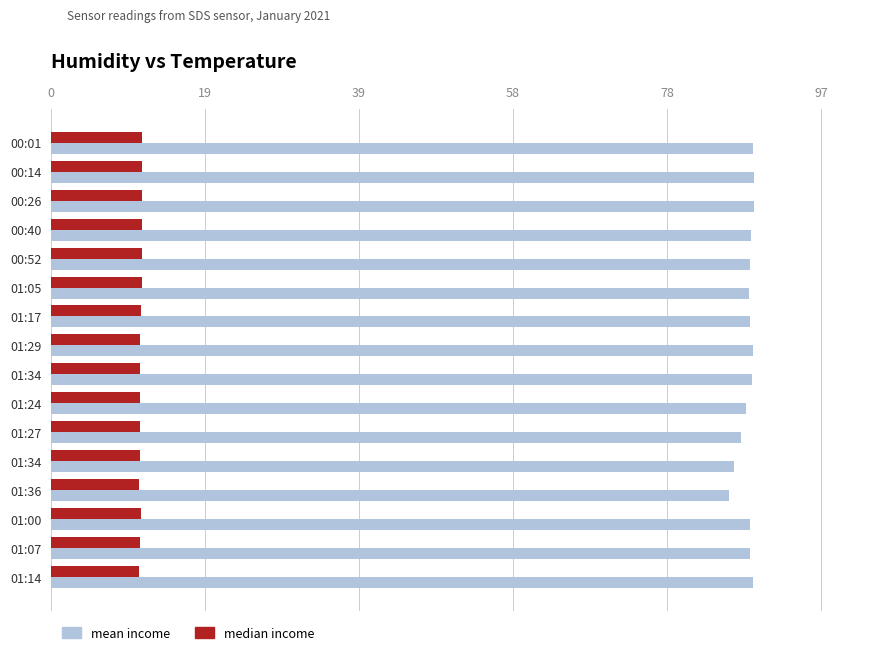

Count the median income values in the range 11 to 12.

16